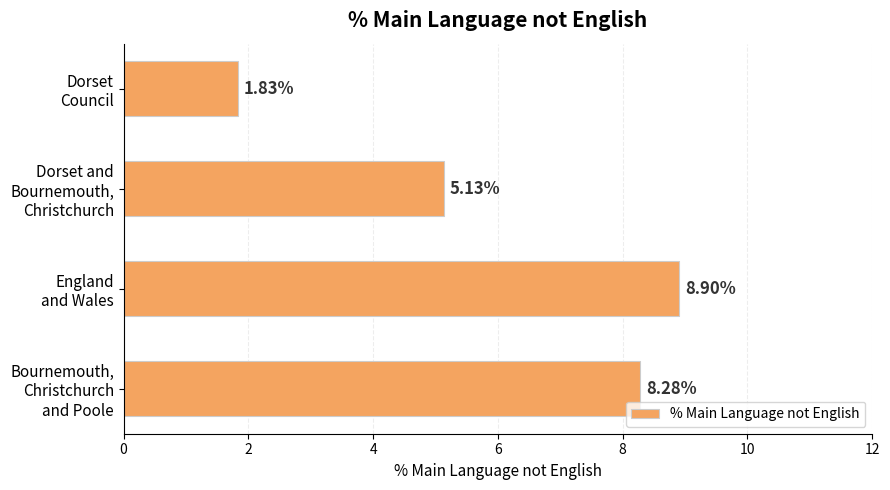

List the labels in order of value, smallest first.

Dorset
Council, Dorset and
Bournemouth,
Christchurch, Bournemouth,
Christchurch
and Poole, England
and Wales